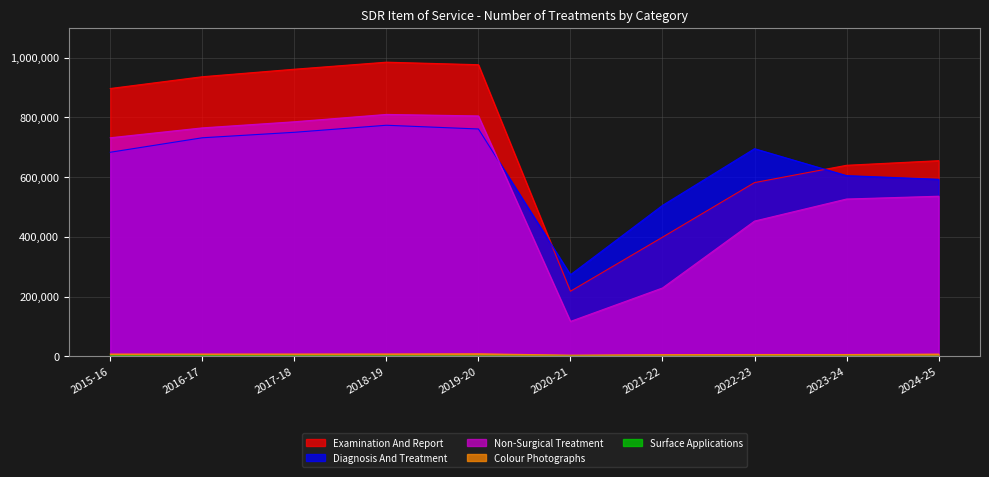

What is the difference between the second highest and minimum values in the Surface Applications series?

1193